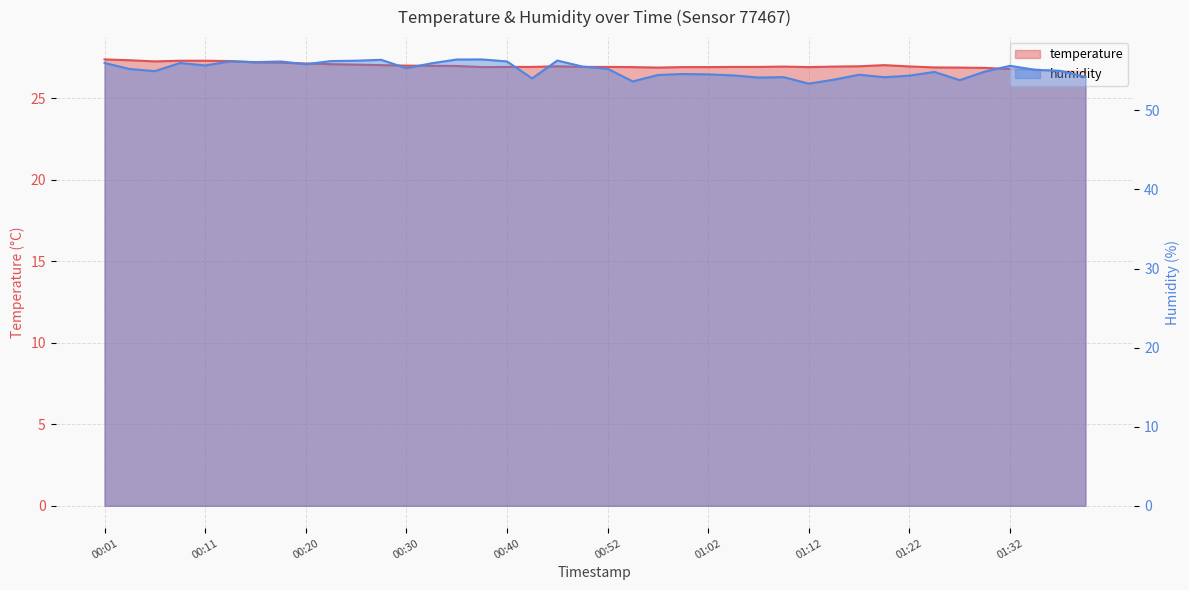

True or false: temperature and humidity intersect in this chart.

False